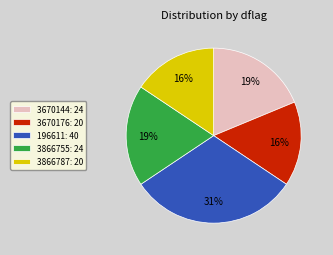

Approximately how many times larger is the value at 3670144: 24 compared to 196611: 40?

0.6